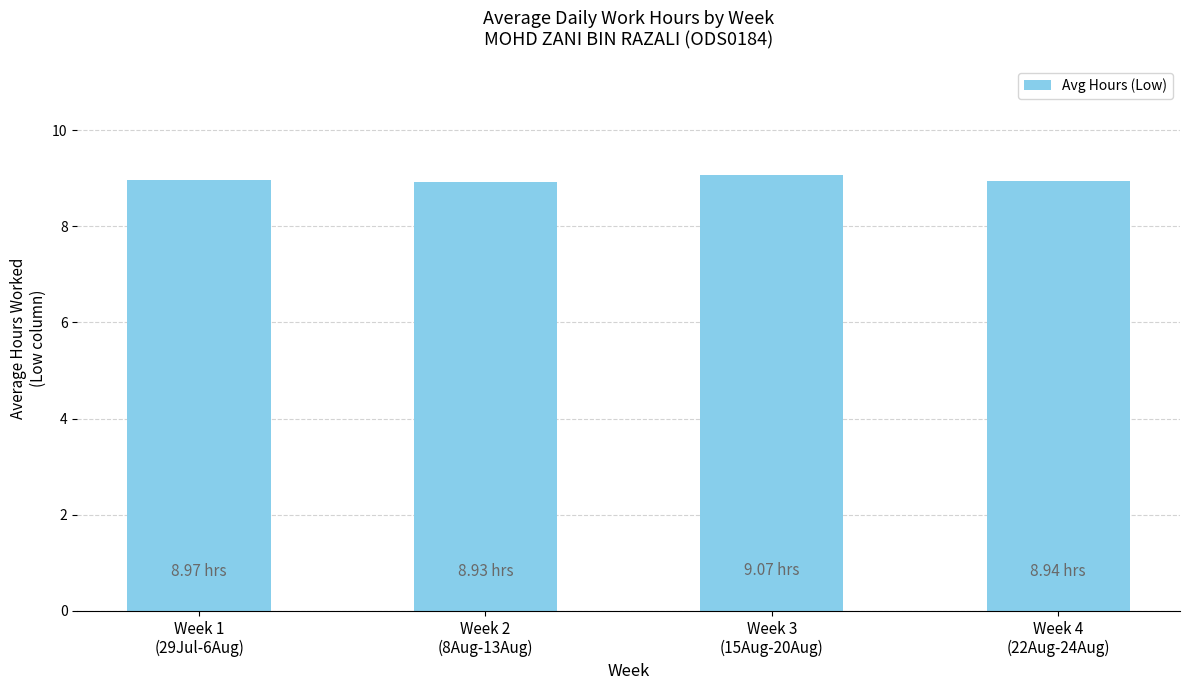

What is the sum of all values?

35.9